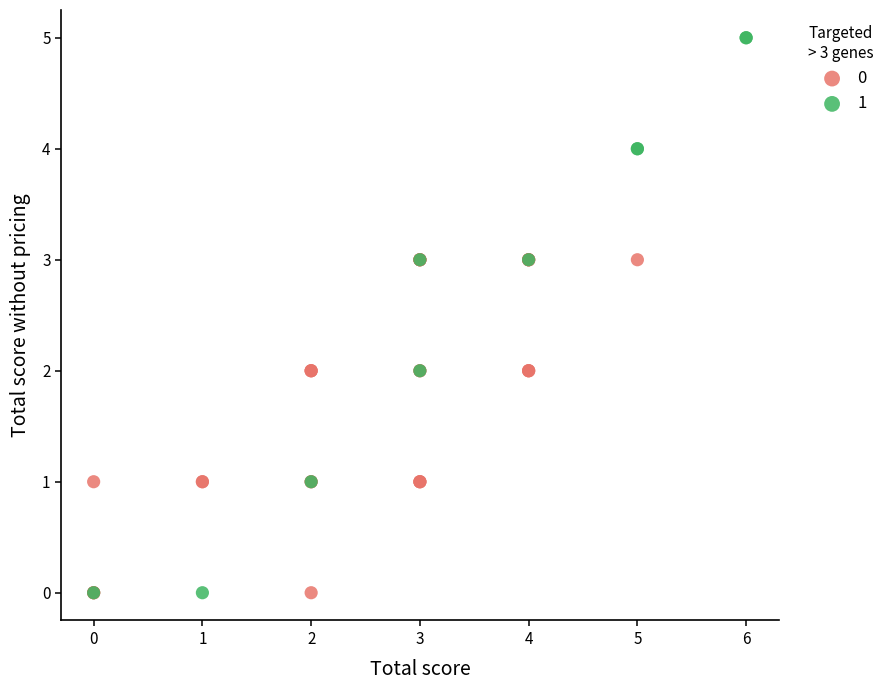

What are all the series names shown in the legend?

0, 1